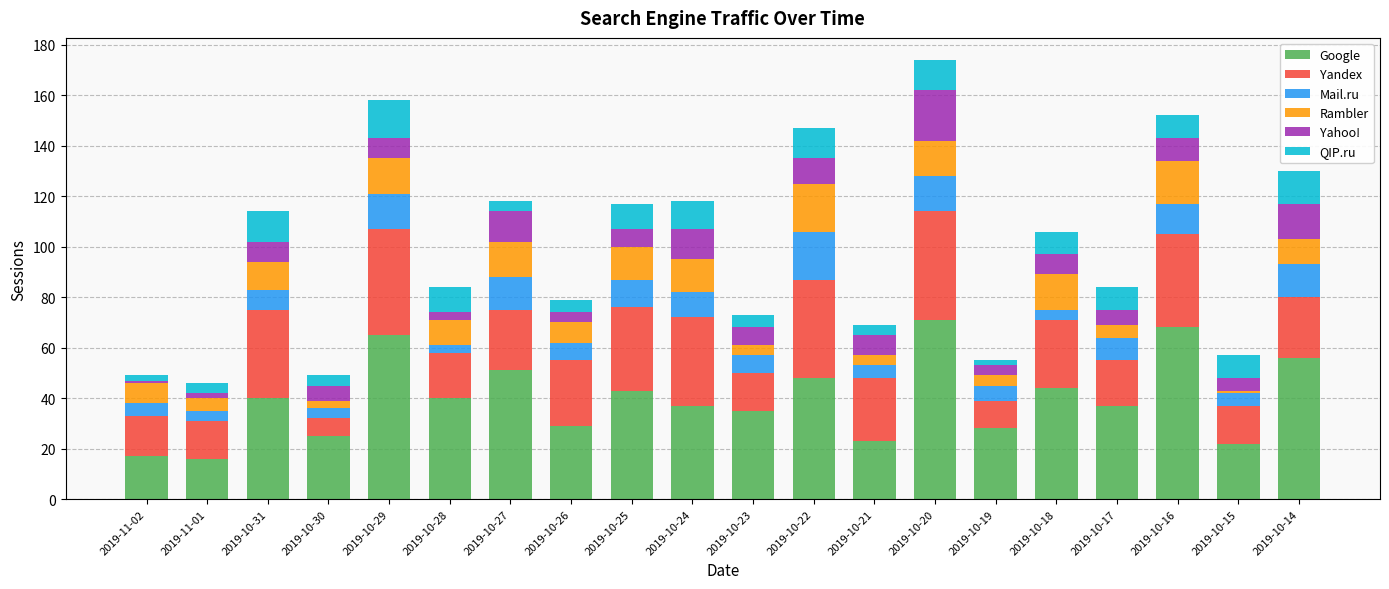

How many bars are there in total?

20